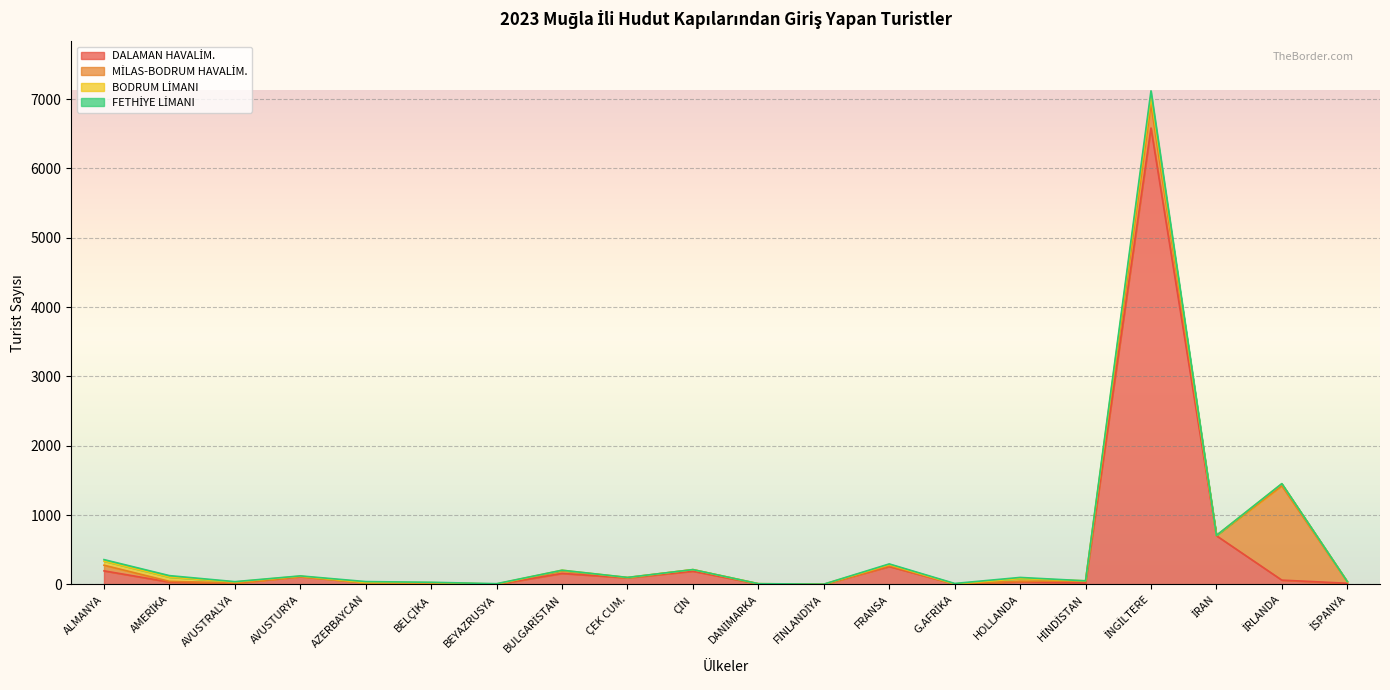

True or false: DALAMAN HAVALİM. has a value of 1714 at İNGİLTERE.

False